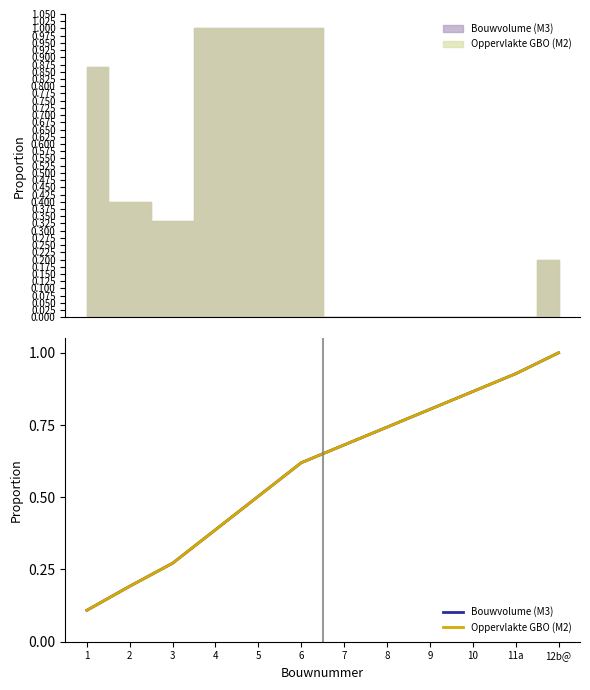

True or false: Bouwvolume (M3) and Oppervlakte GBO (M2) intersect in this chart.

False